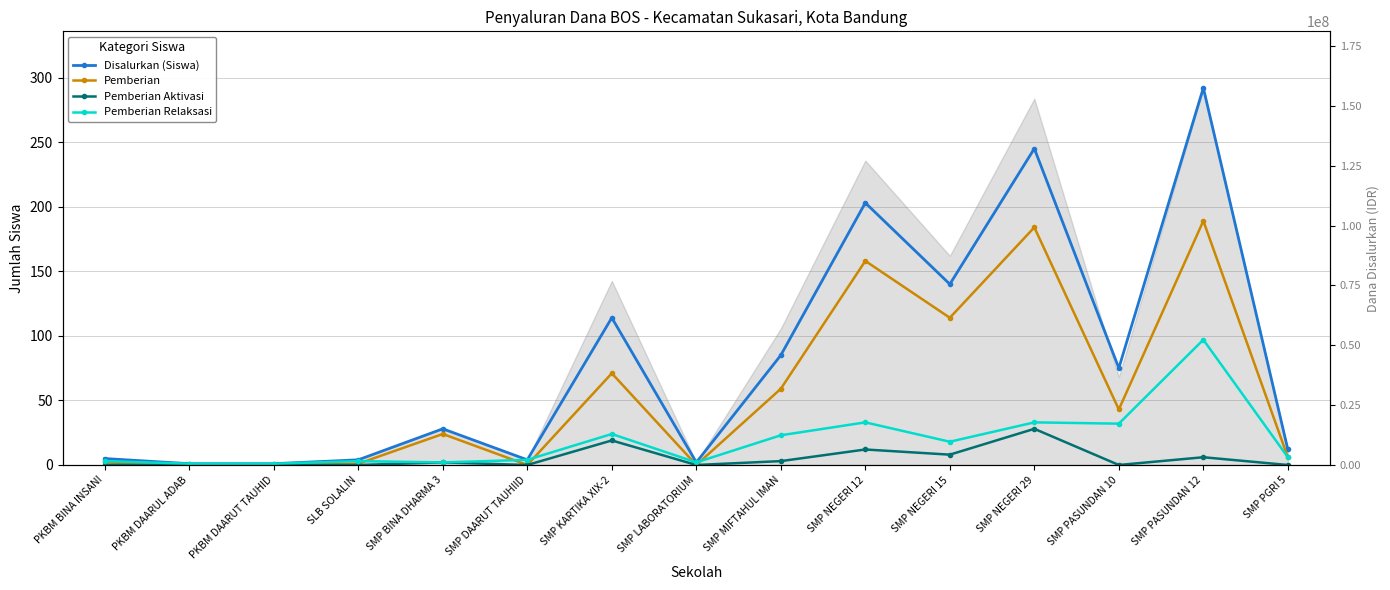

The value of Pemberian Aktivasi at SMP NEGERI 29 is 28. True or false?

True